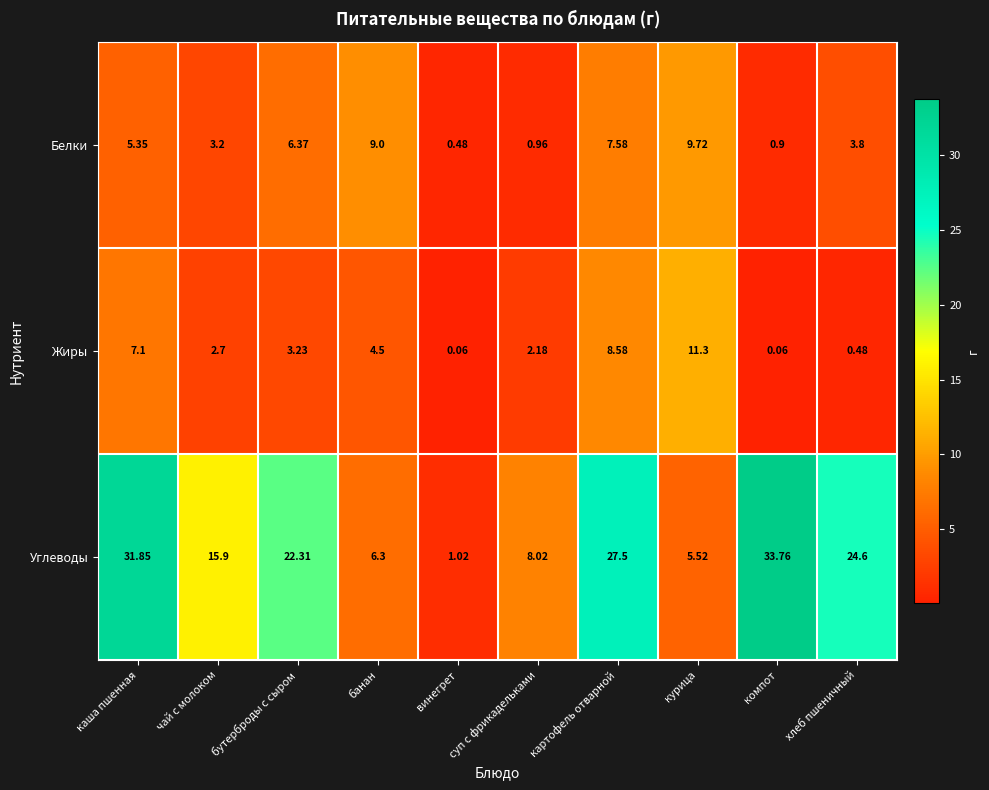

Which category has the highest value across all series?

компот